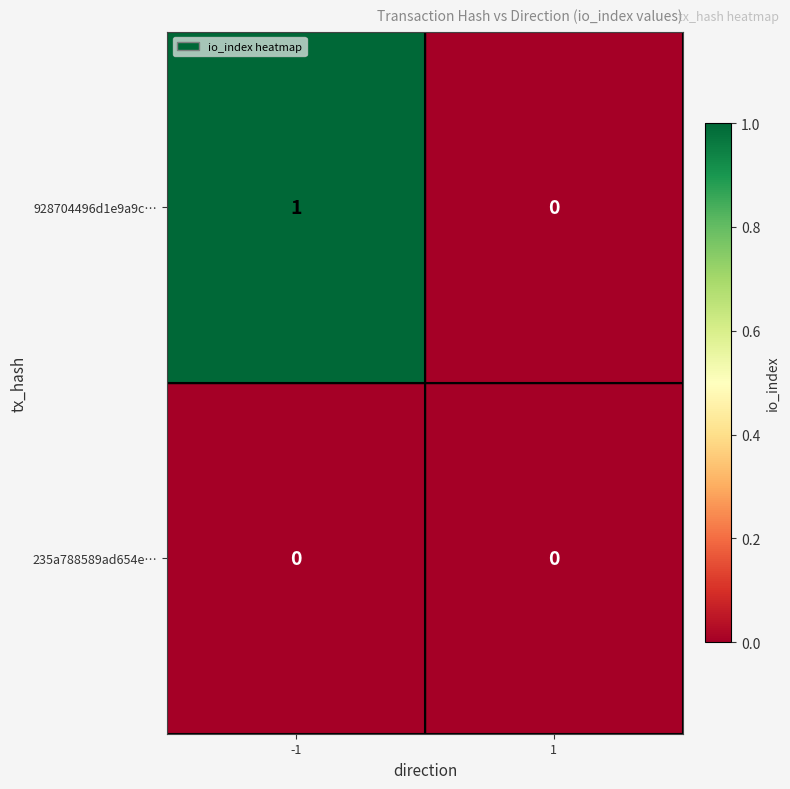

Which series has the widest spread of values?

928704496d1e9a9c…